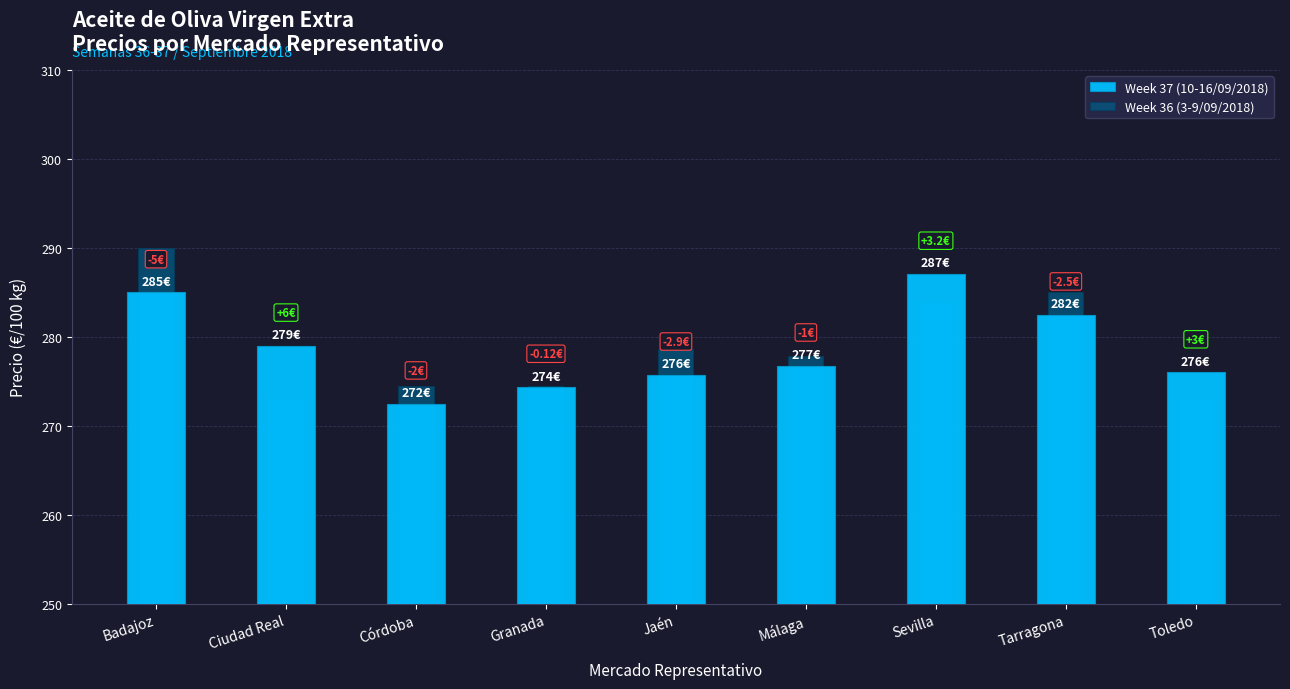

What is the highest value of the Week 36 (3-9/09/2018) series?

290.0